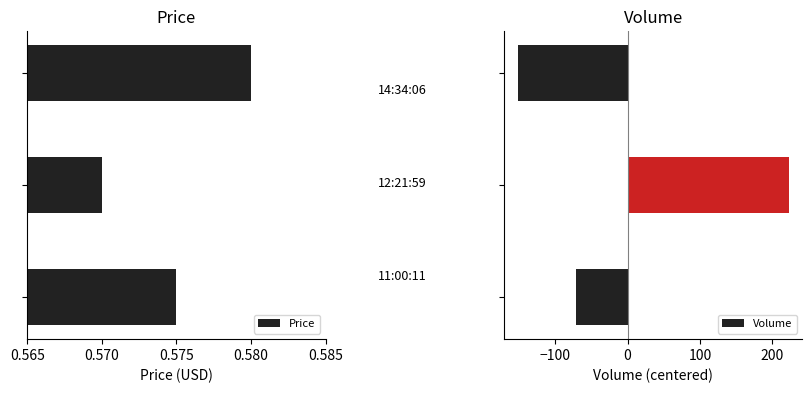

What is the value of the Volume bar at the 2nd from the left?

222.7